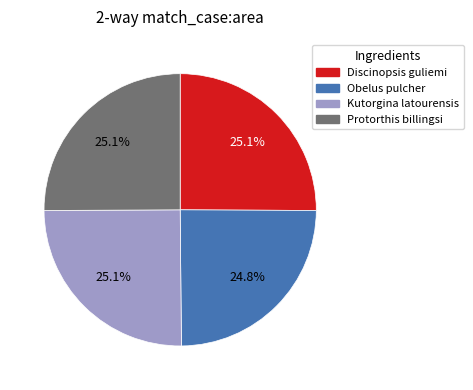

Is there any slice that represents more than half of the pie?

No